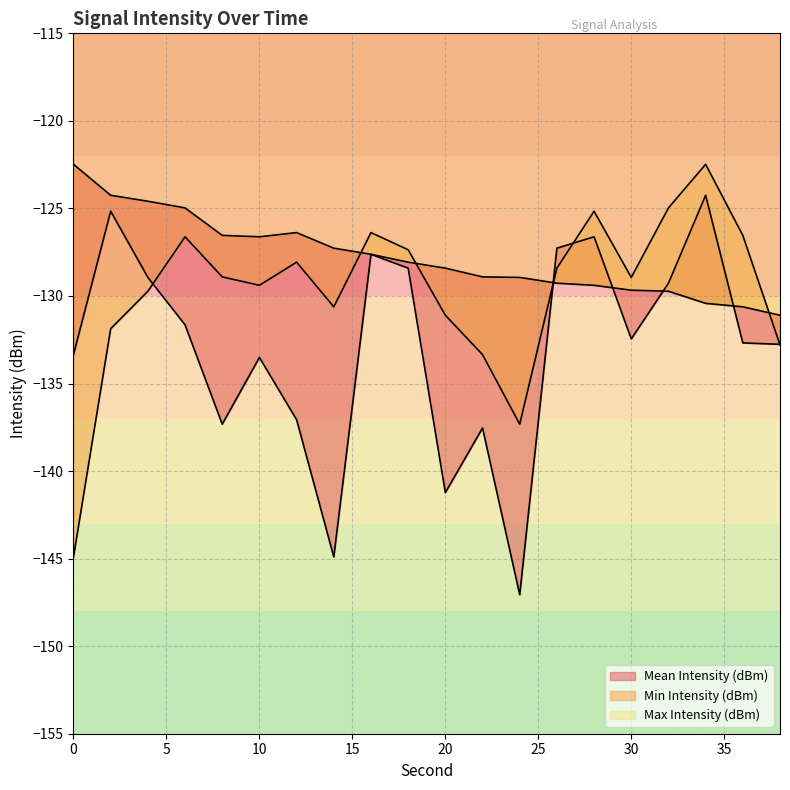

Which series has the largest total across all categories?

Max Intensity (dBm)